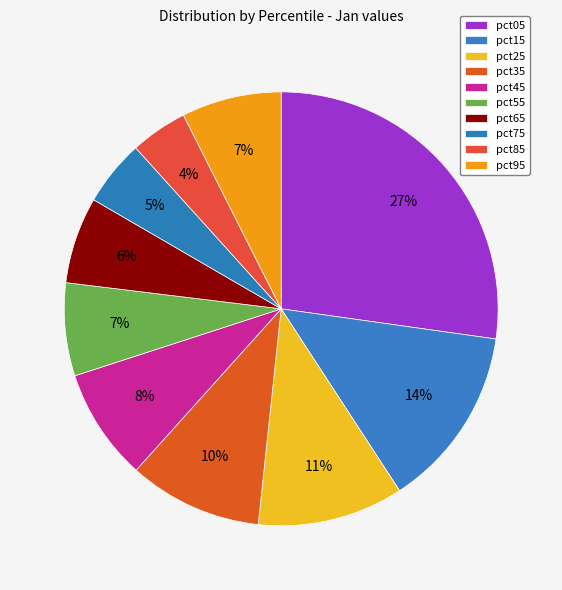

How many segments does this pie chart have?

10